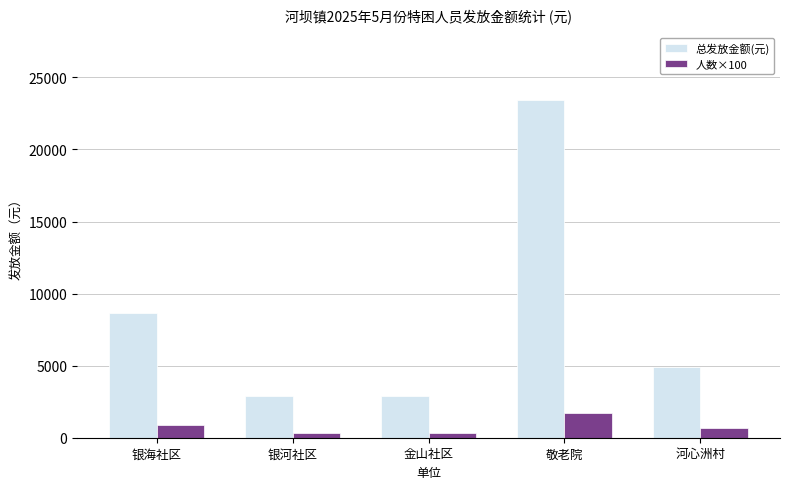

Reading right to left, extract all data points from this chart.

总发放金额(元): 4914	23447	2886	2886	8658
人数×100: 700	1700	300	300	900